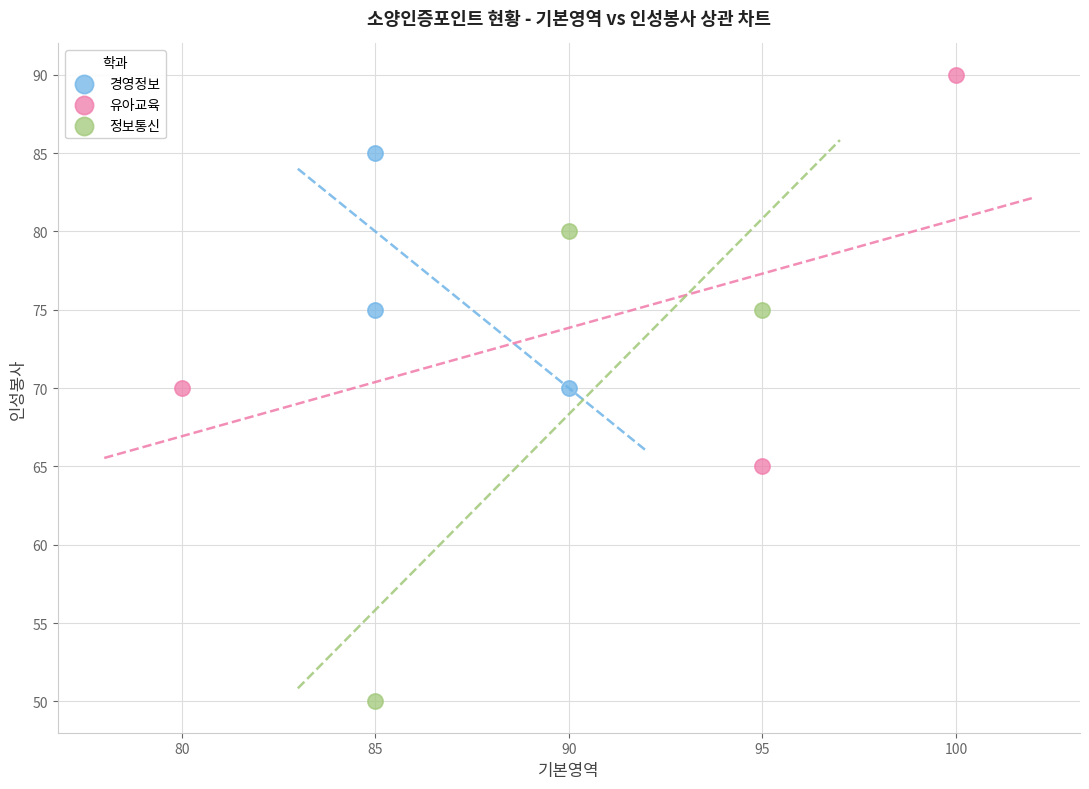

Which series has the largest Y range (max minus min)?

정보통신